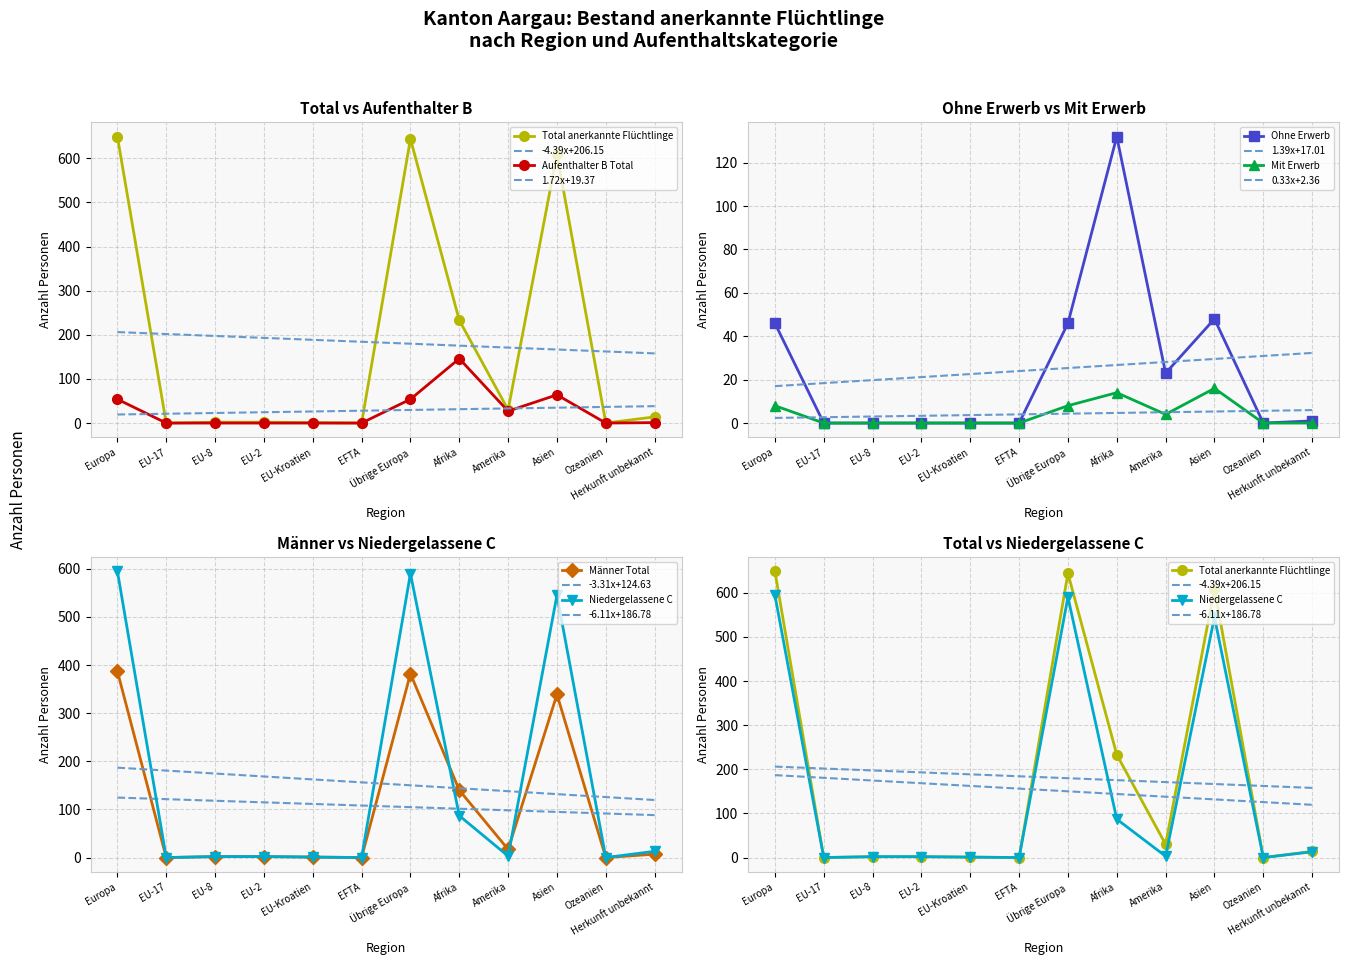

List the series in order of their peak value, highest first.

Total anerkannte Flüchtlinge, Niedergelassene C, Männer Total, Aufenthalter B Total, Ohne Erwerb, Mit Erwerb